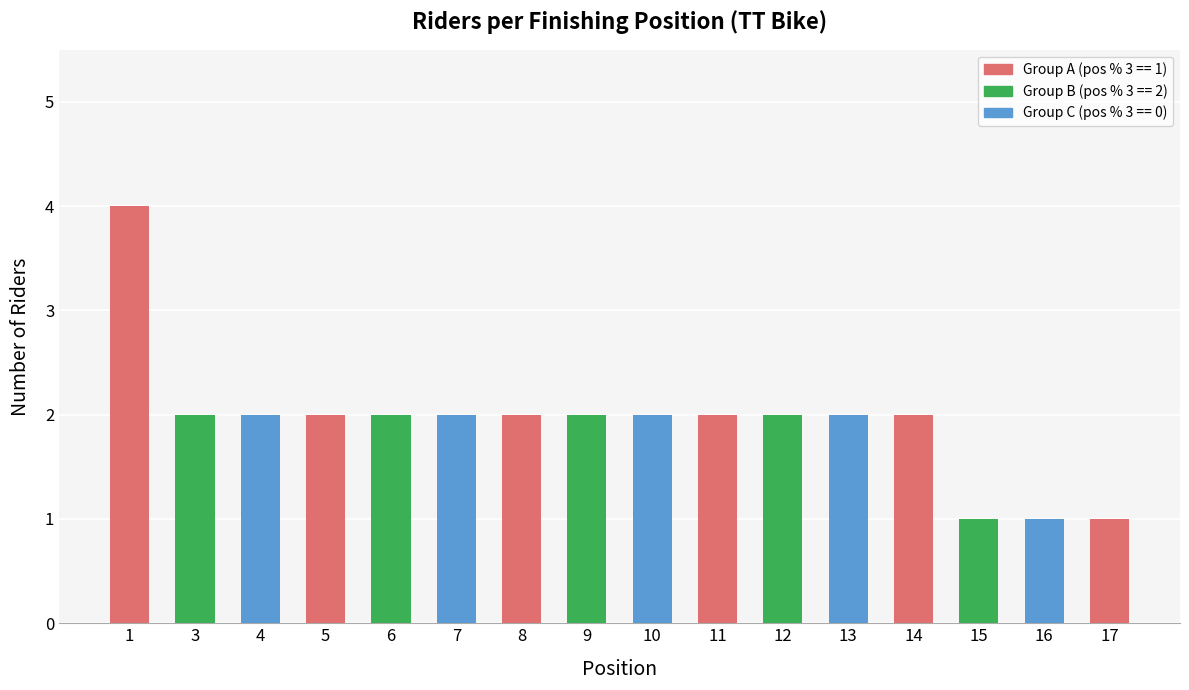

What is the greatest value displayed?

4